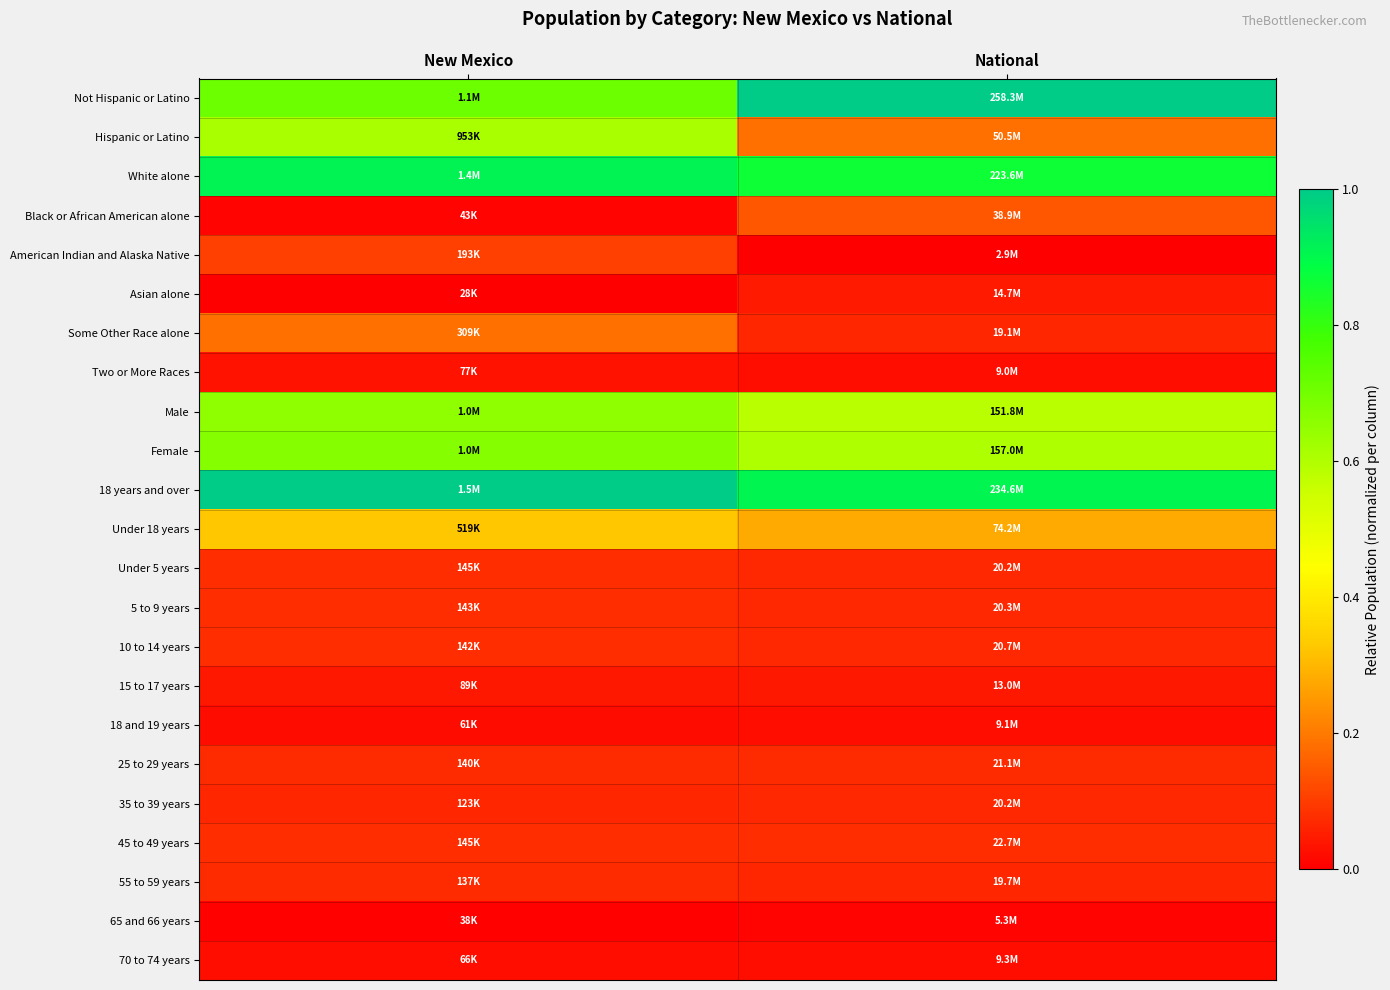

What is the spread (max minus min) of values at New Mexico?

1.0